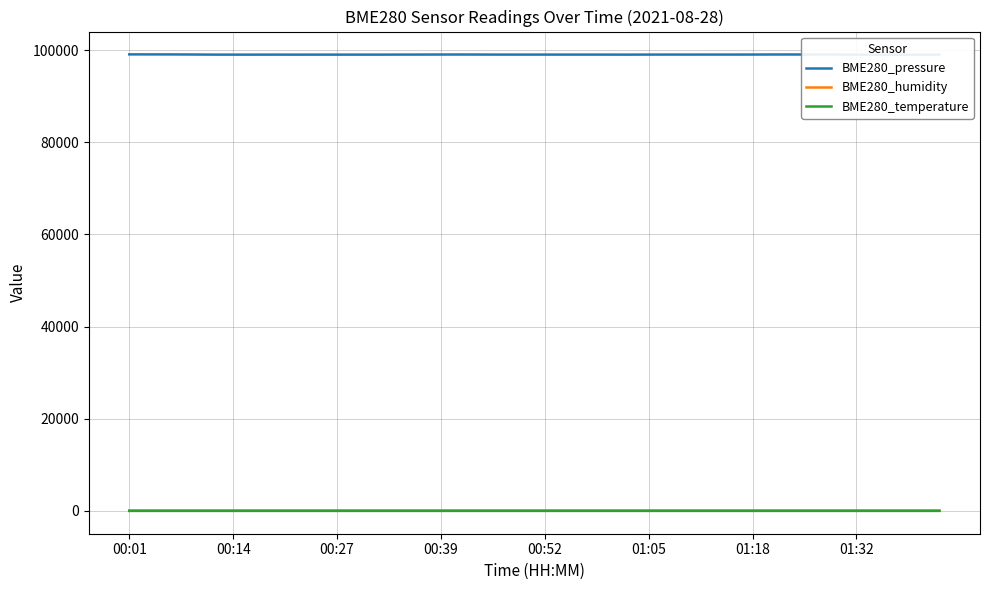

Where does the BME280_pressure series first go above 99027?

00:01